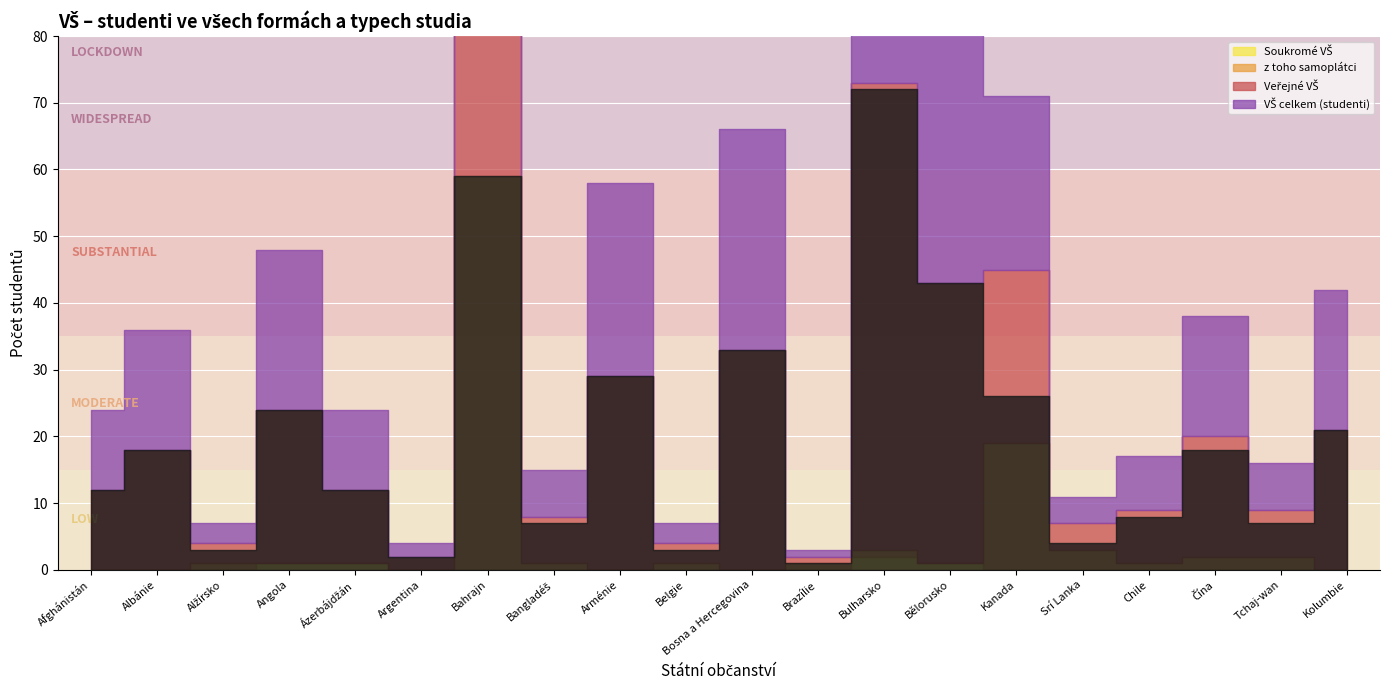

At which category does VŠ celkem (studenti) reach its first local peak?

Albánie